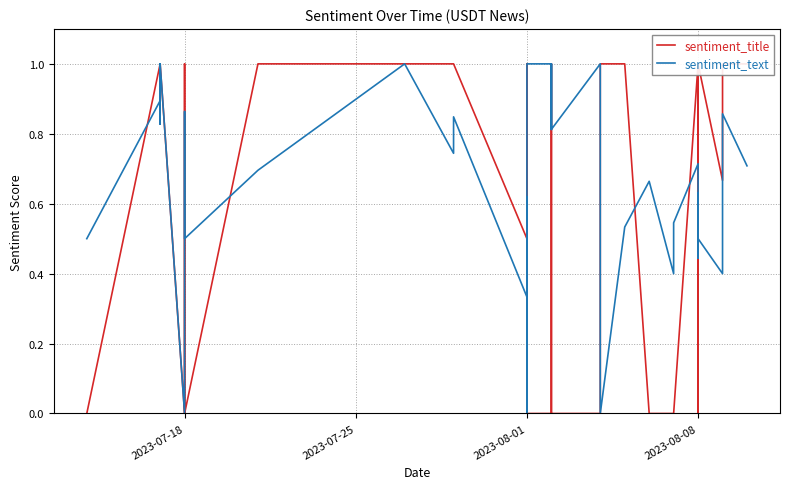

What is the difference between the maximum and minimum values in the sentiment_title series?

1.0